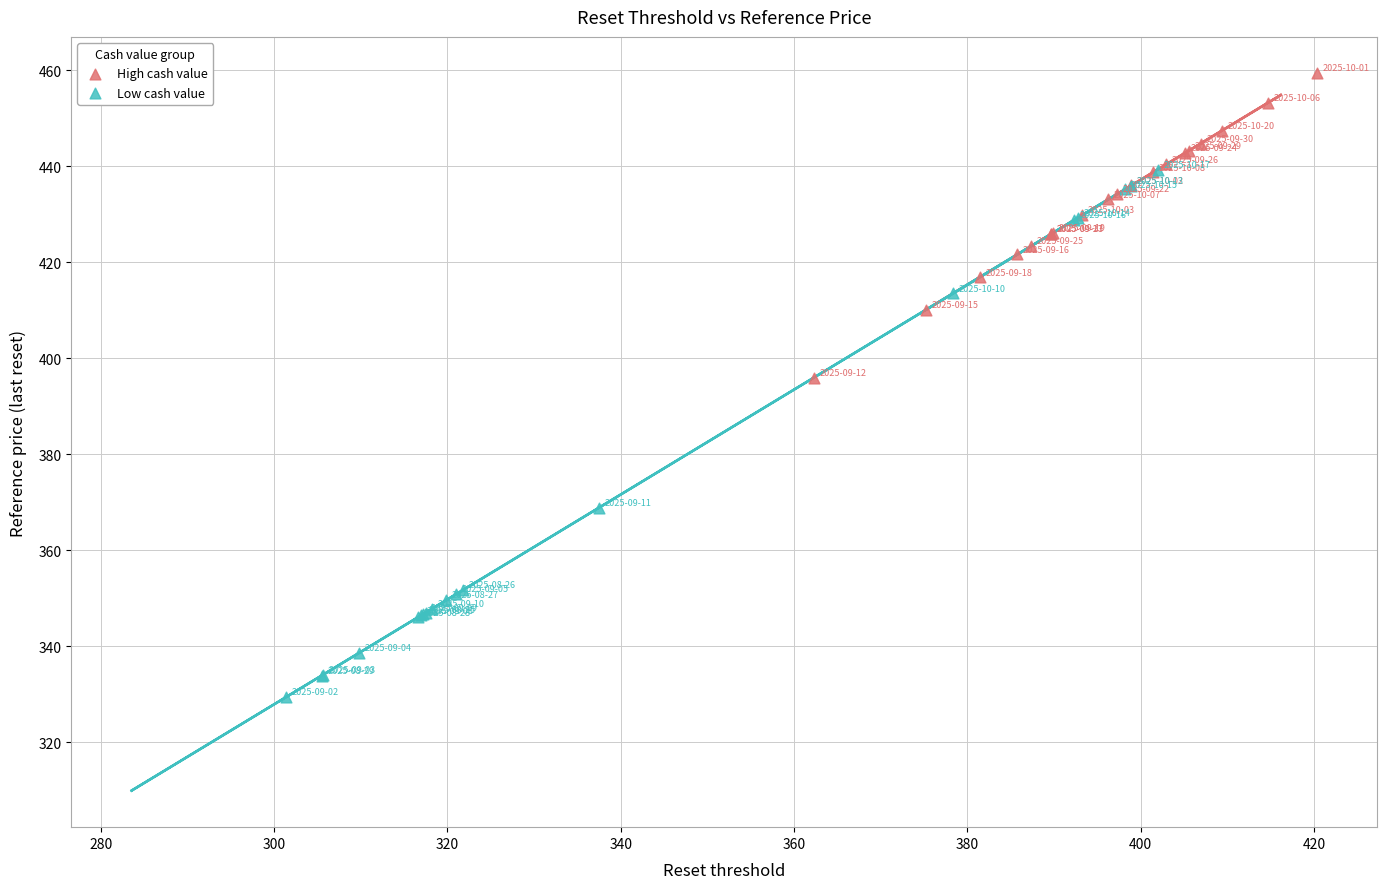

Which series contains the highest Y value?

High cash value